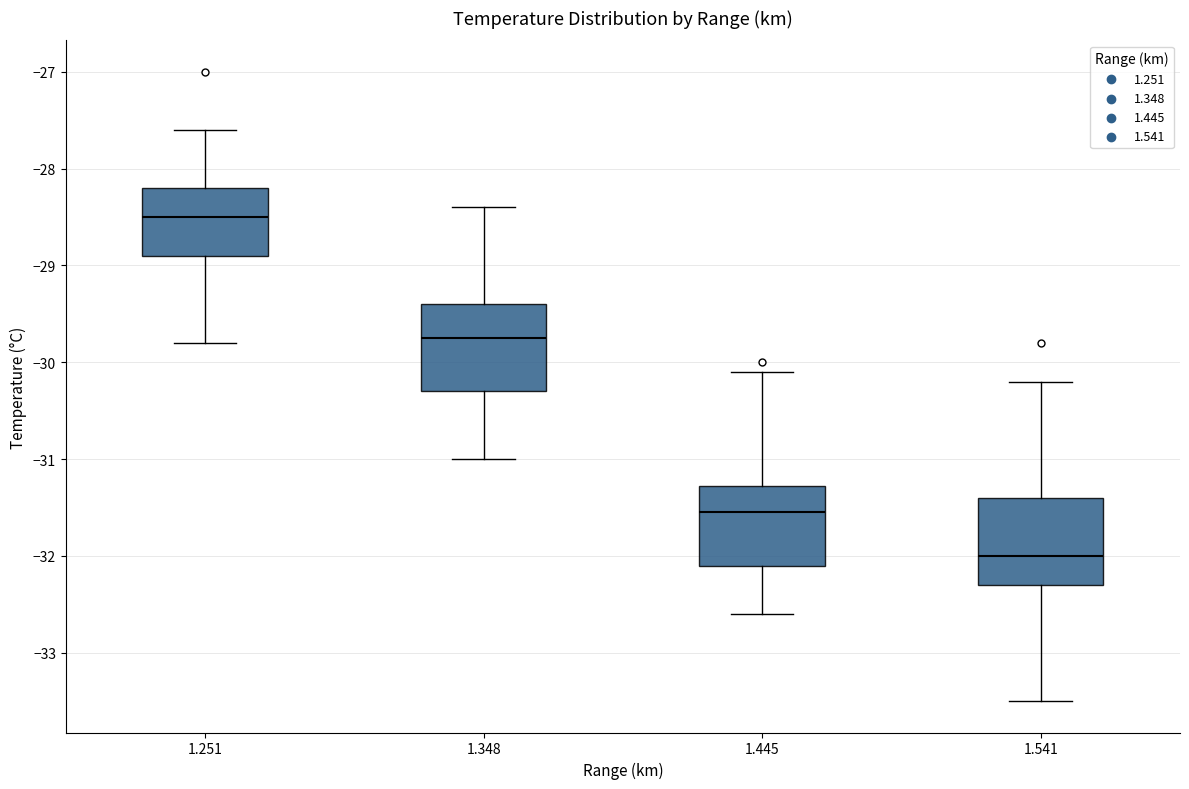

Reading left to right, transcribe this box plot: for each box, give where its median line is, the range the box spans, and where its two whiskers end, as read against the y-axis. The values are not printed on the chart, so give them approximately, as read against the axis.

1.251: median -28.5, box -28.9 to -28.2, whiskers -29.8 to -27.6
1.348: median -29.7, box -30.3 to -29.4, whiskers -31.0 to -28.4
1.445: median -31.5, box -32.1 to -31.3, whiskers -32.6 to -30.1
1.541: median -32.0, box -32.3 to -31.4, whiskers -33.5 to -30.2